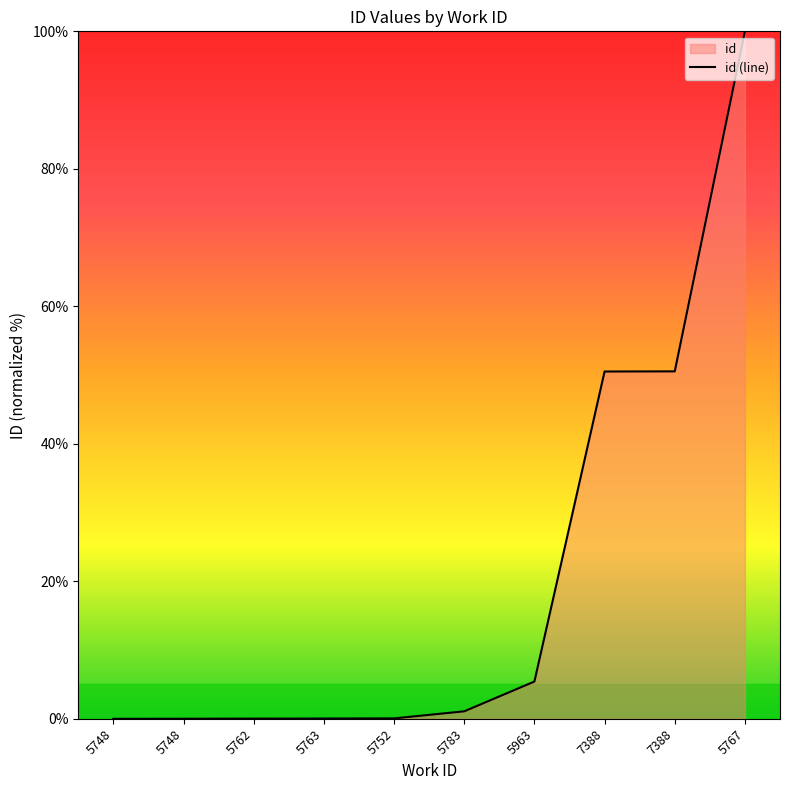

The value at 5783 is 1.1. True or false?

True